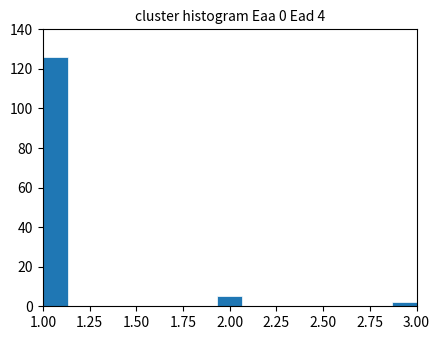

Around what value on the x-axis is the tallest bar? Give the approximate position of its centre, as read against the axis.

1.05